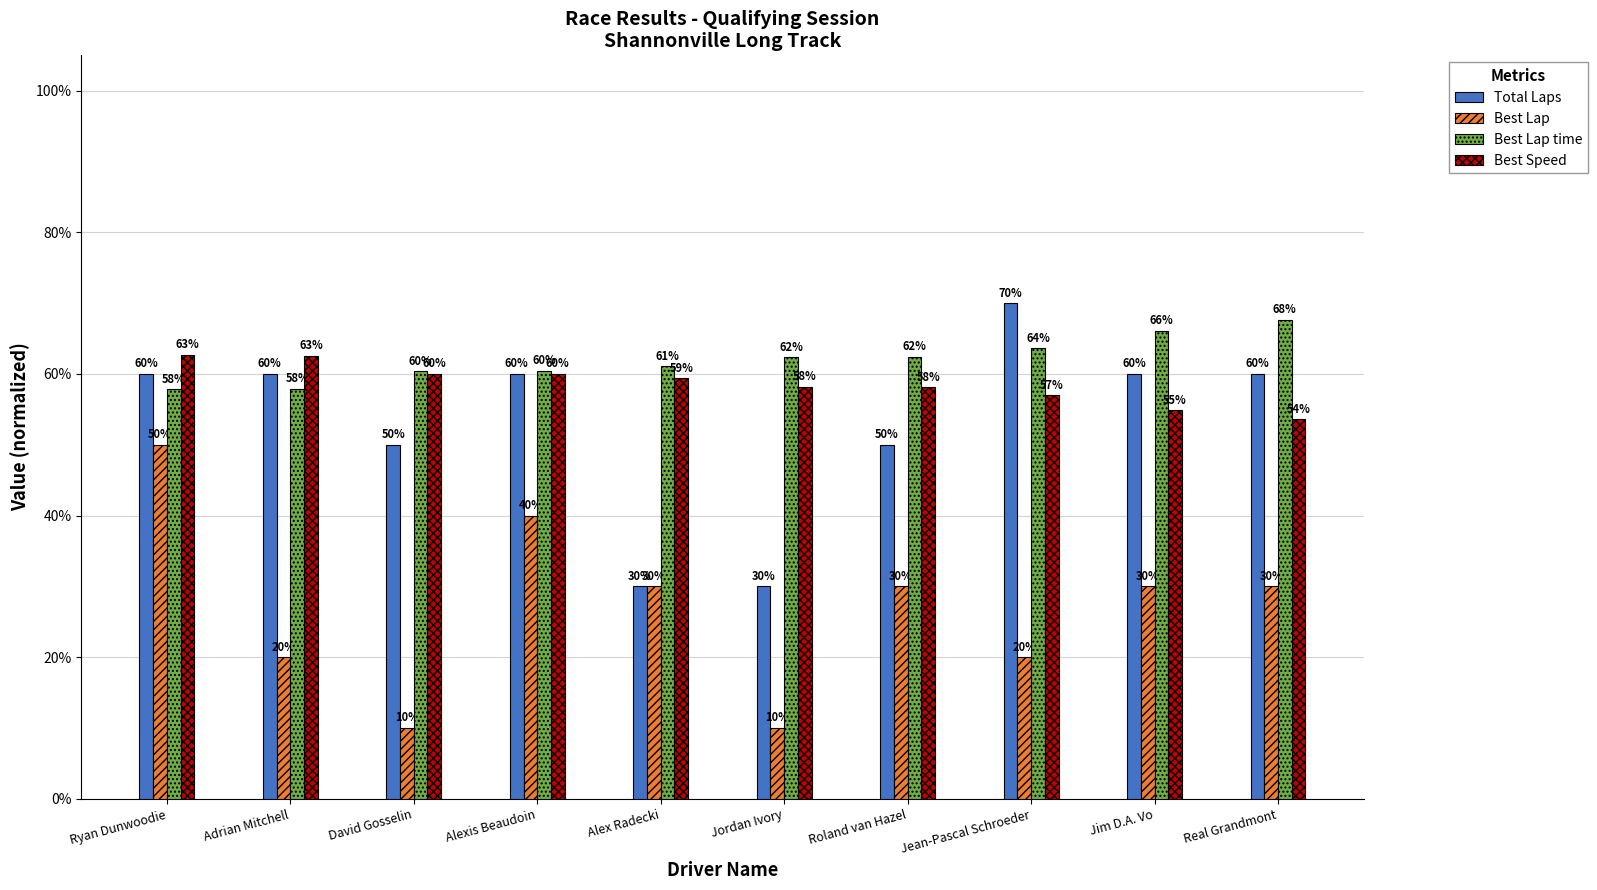

What are all the series names shown in the legend?

Total Laps, Best Lap, Best Lap time, Best Speed